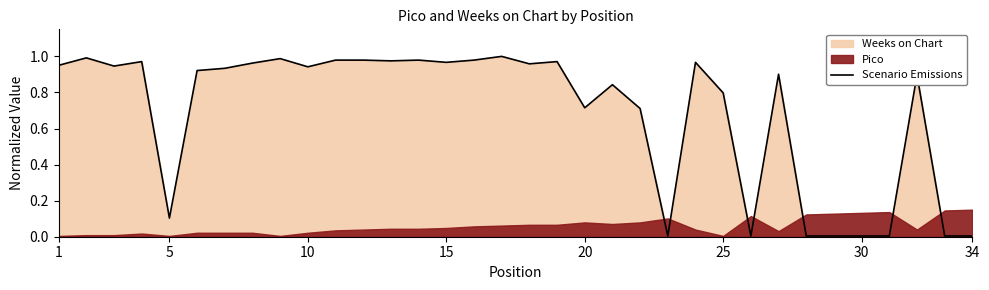

True or false: there are more than 2 points higher than both neighbors.

True